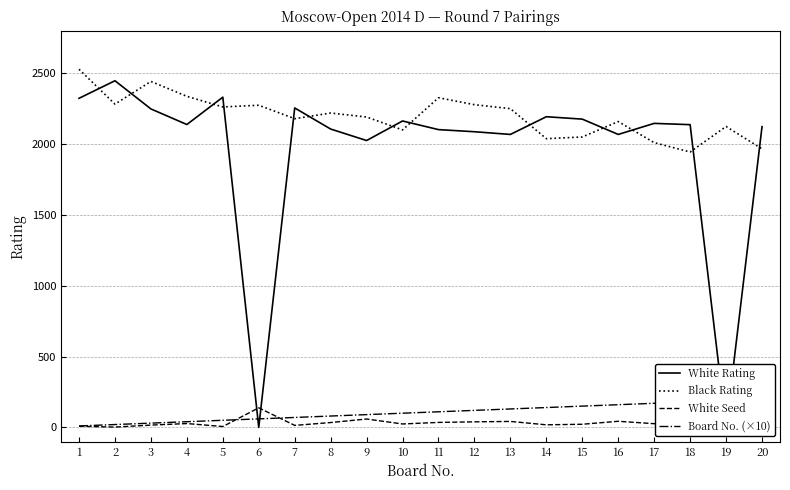

The White Rating series shows 0 at 6. True or false?

True